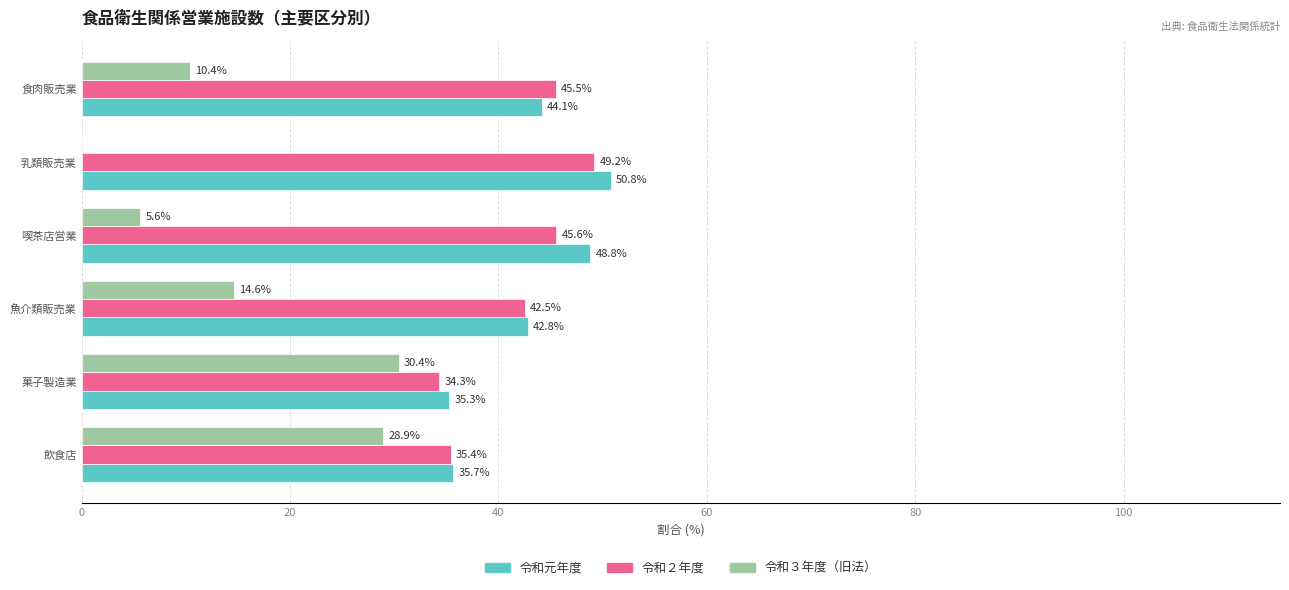

What is the sum of all 令和２年度 values?

252.5